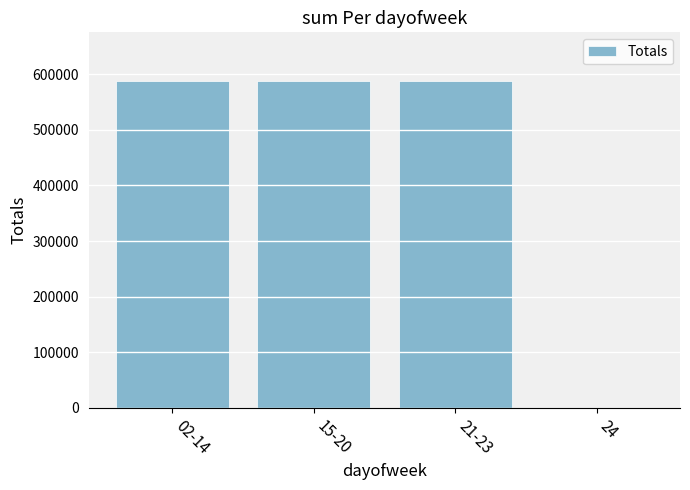

How many categories are shown in the chart?

4